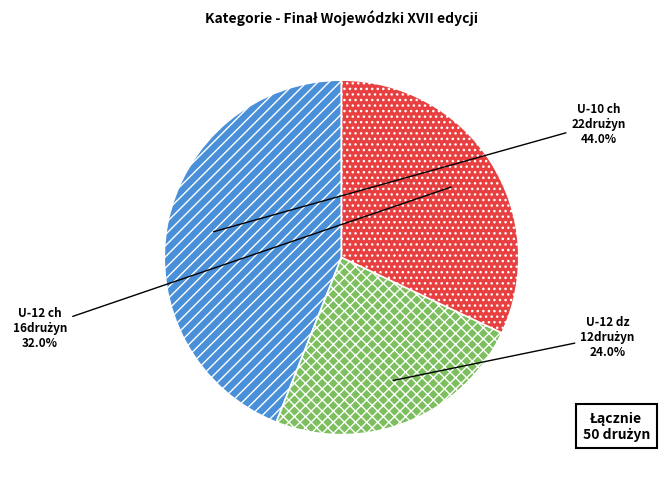

To the nearest percent, what is the combined percentage of U-10 ch and U-12 dz?

68%